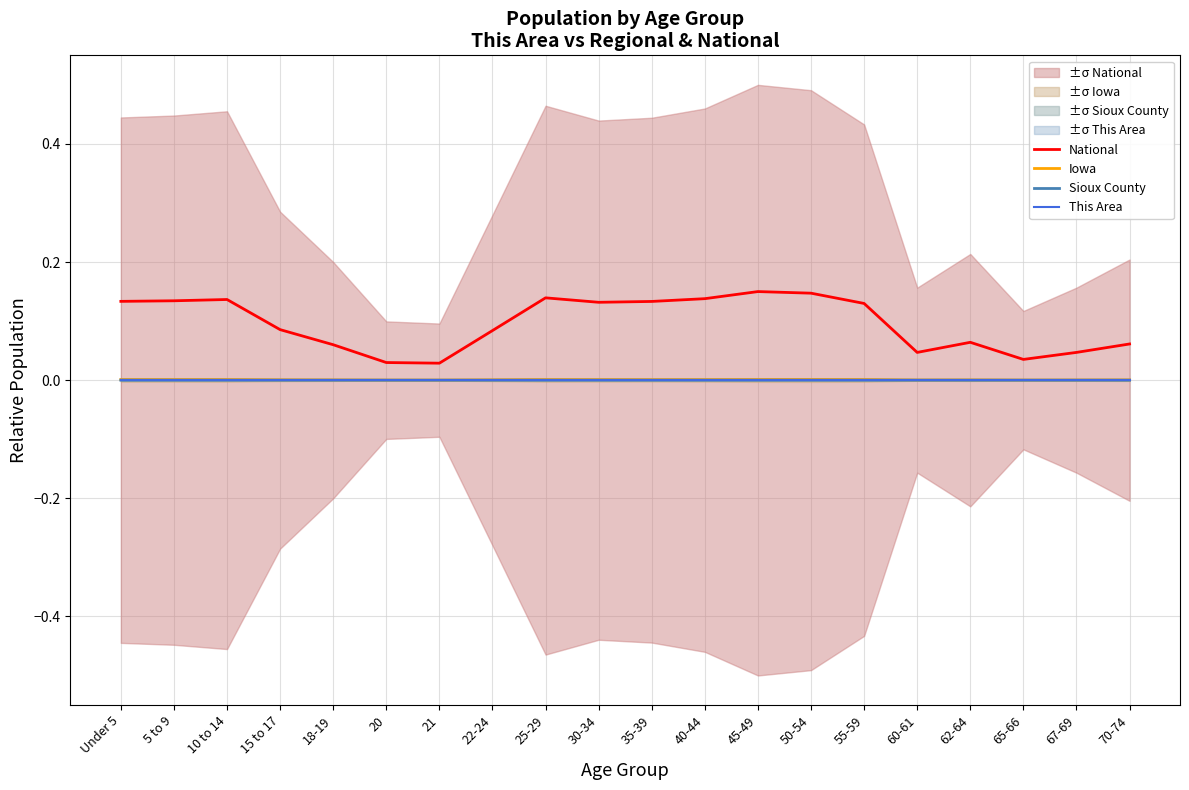

What is the value of the National point at the 17th from the left?

0.1